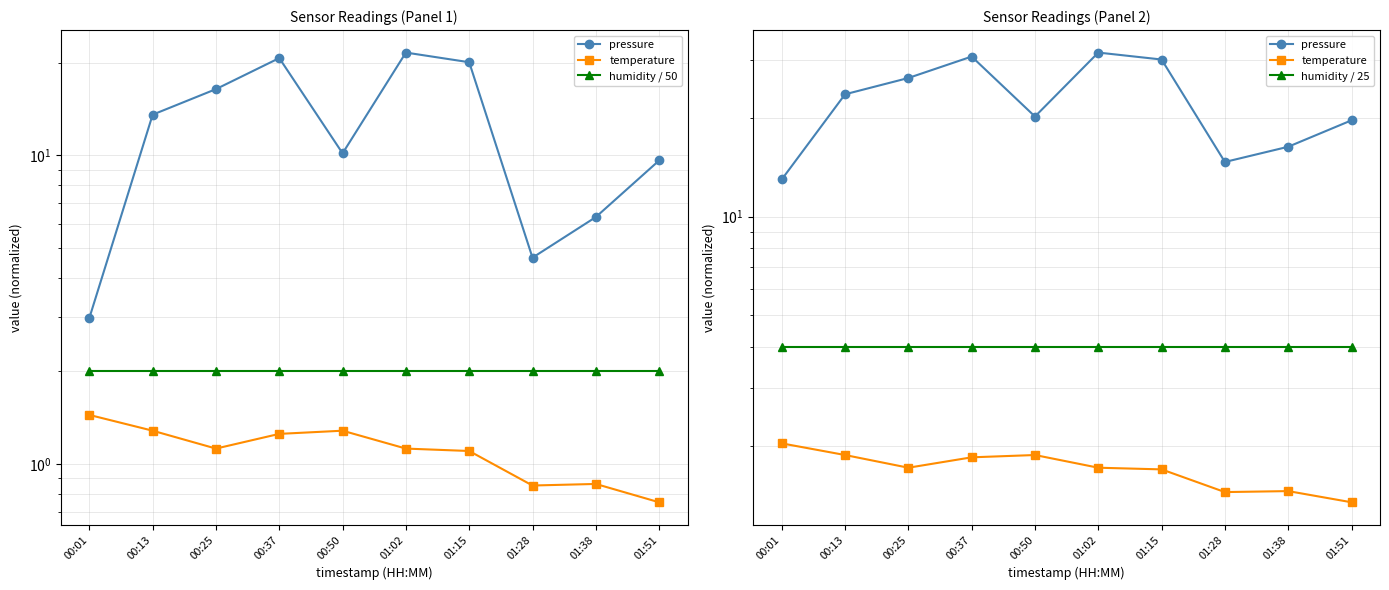

What is the sum of all temperature values?

17.0